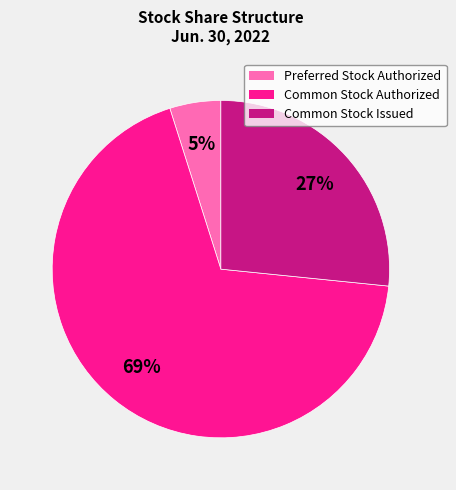

To the nearest percent, what percentage of the pie is Common Stock Issued?

27%